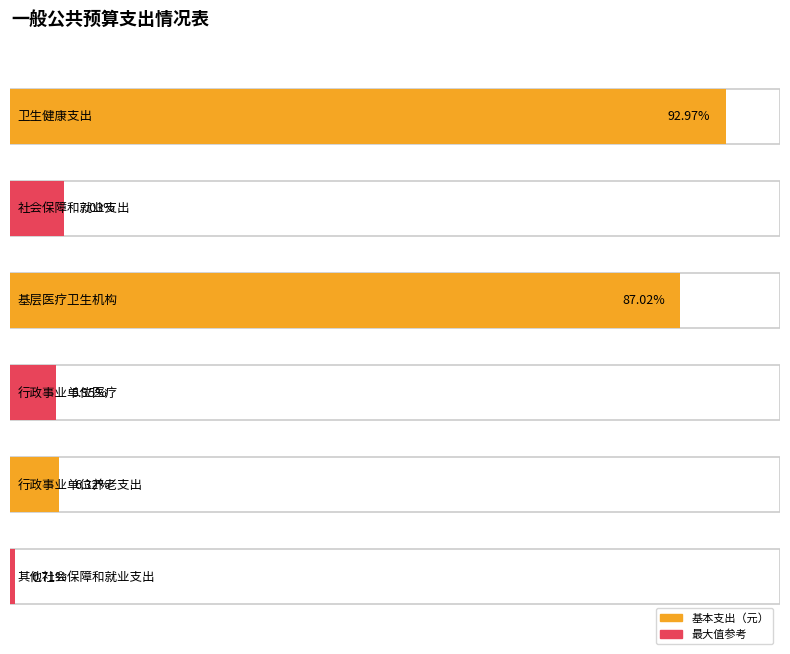

The value at 其他社会保障和就业支出 is 5274.0. True or false?

False